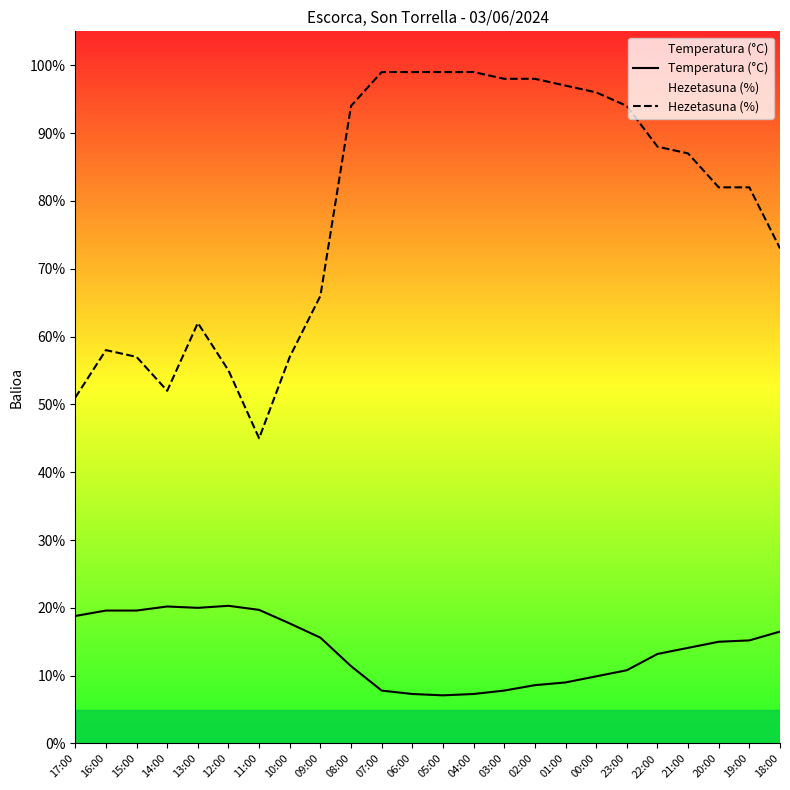

The value of Hezetasuna (%) at 12:00 is 55.0. True or false?

True